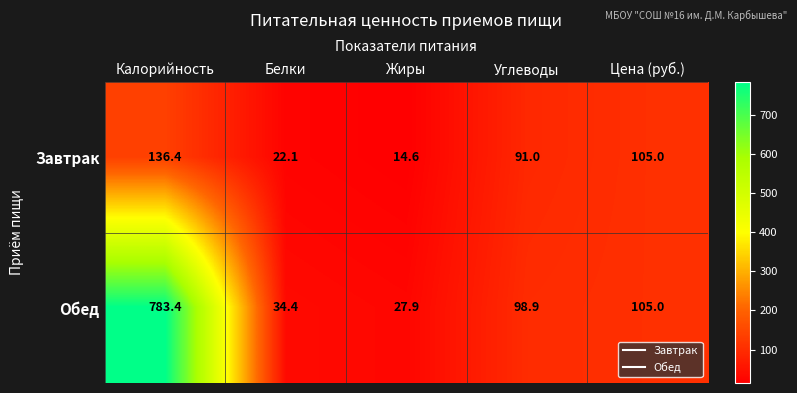

At which label does Завтрак first exceed 91?

Калорийность